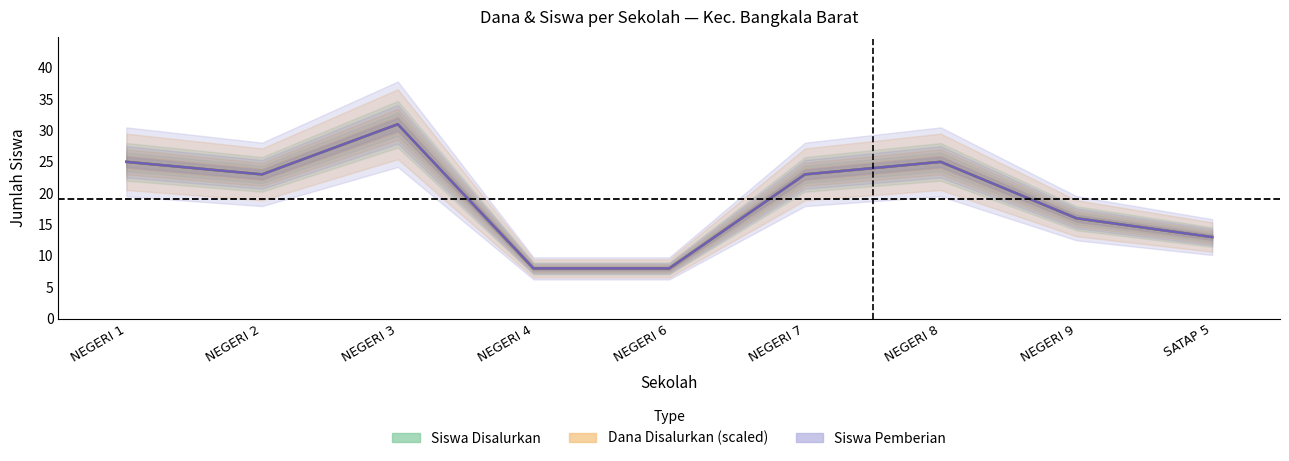

What is the label of the 7th point from the left?

NEGERI 8